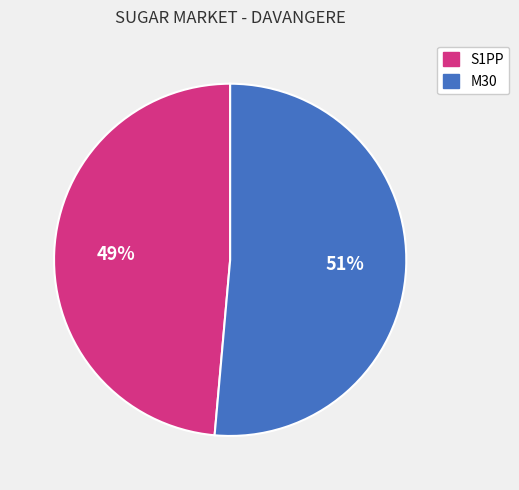

Which has a higher value, M30 or S1PP?

M30